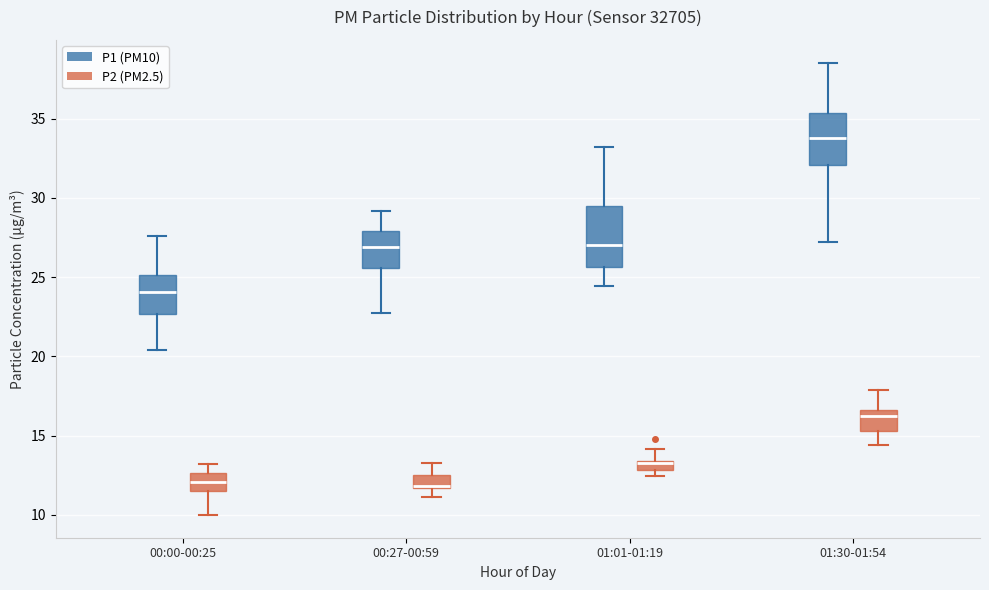

Where does the lower whisker of the box for 00:00-00:25 (P2 (PM2.5)) end on the y-axis? The values are not printed on the chart, so give them approximately, as read against the axis.

10.0